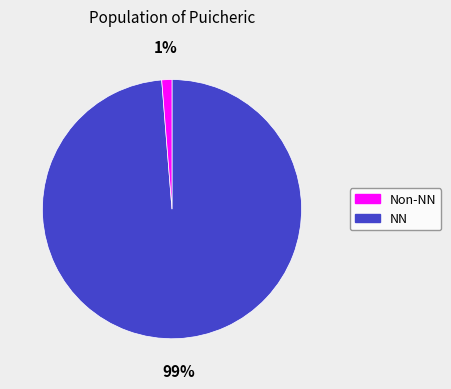

Does any single category account for the majority?

Yes